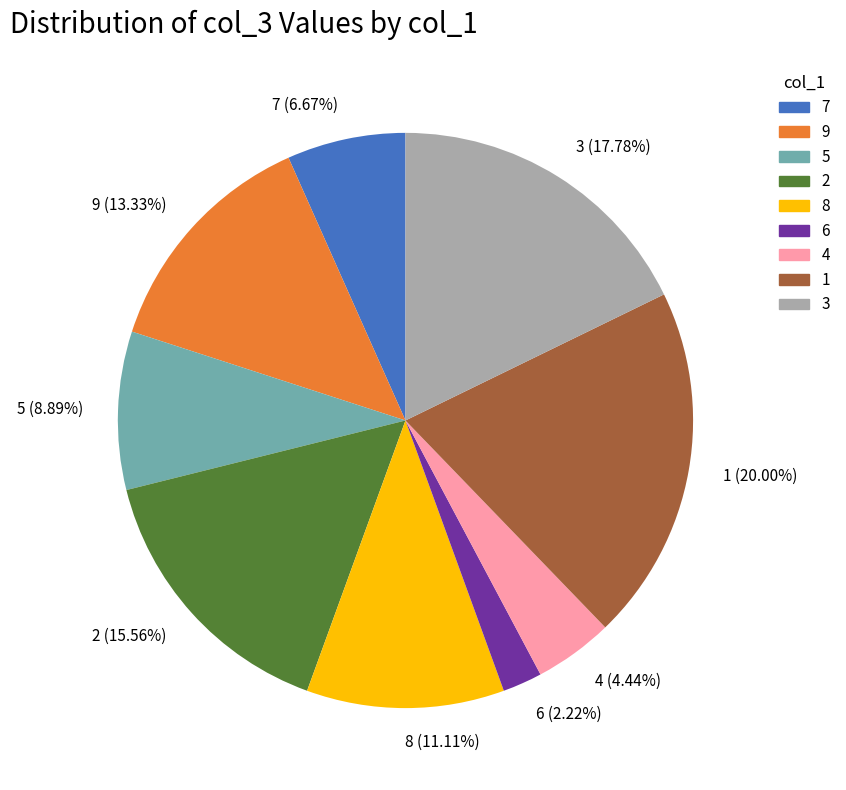

Combined, do 9 (13.33%) and 5 (8.89%) account for over 50%?

No